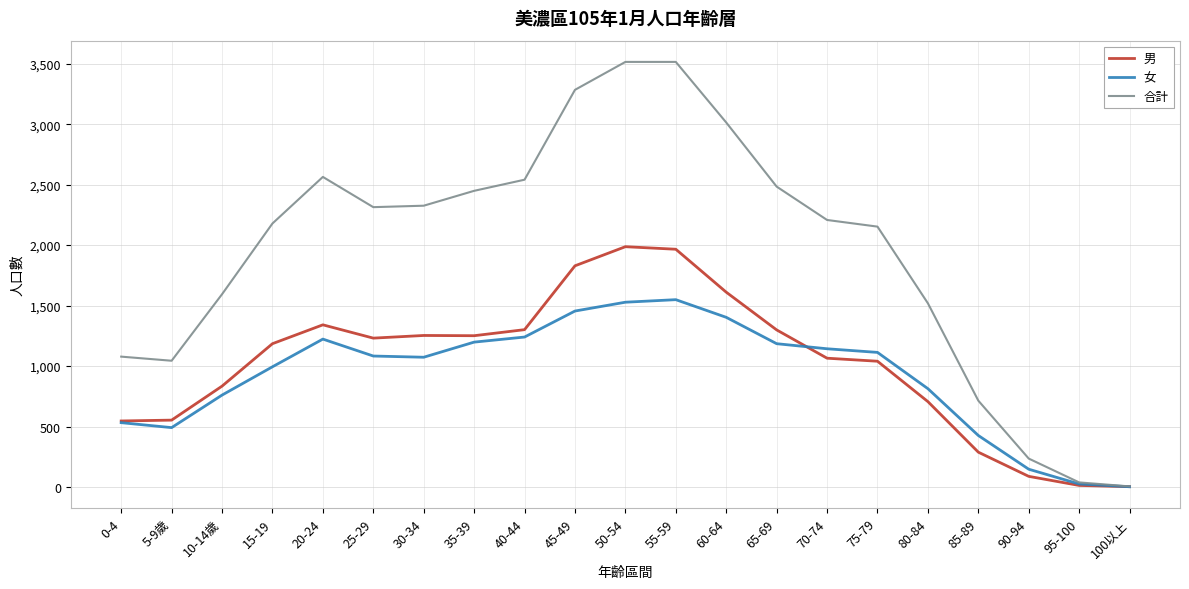

What is the total value across all series at 35-39?

4898